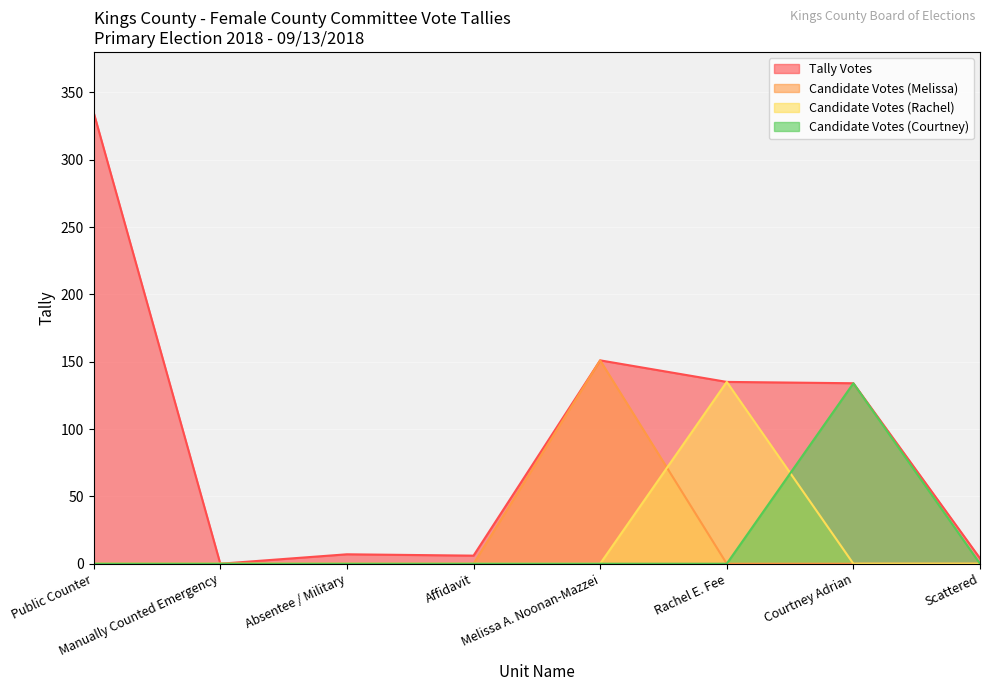

At how many categories does at least one series exceed 160?

1